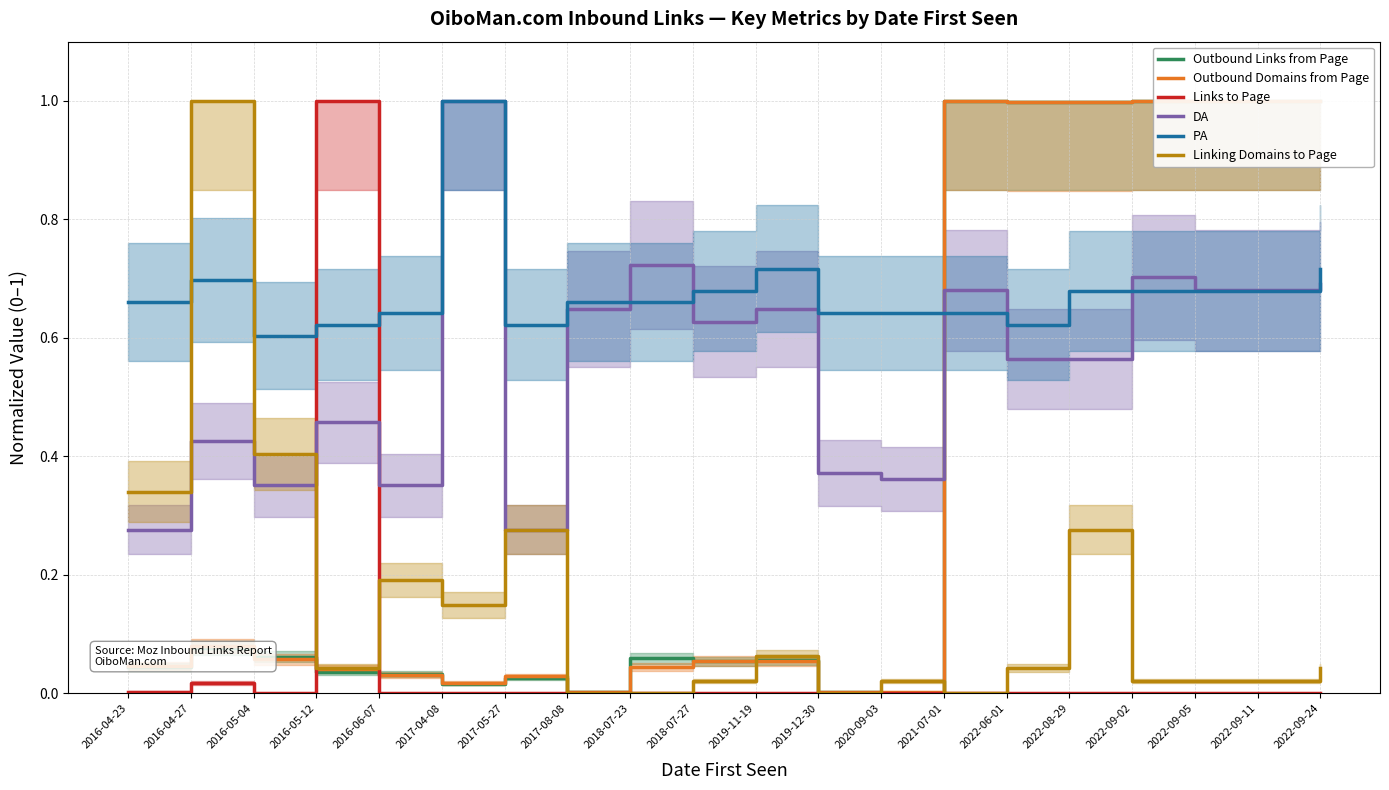

At which category does Outbound Links from Page reach its first local peak?

2016-04-27